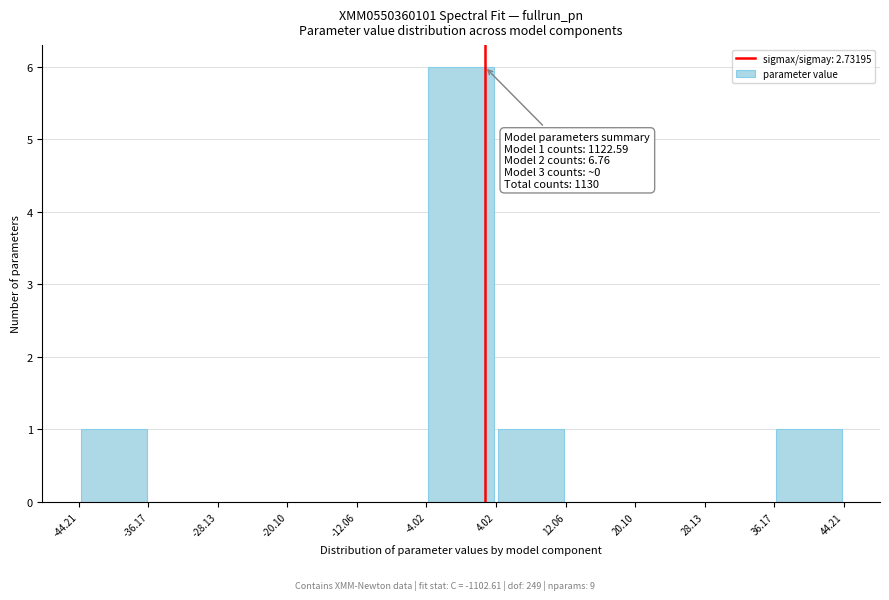

Which range on the x-axis has the tallest bar?

-4.02 to 4.02